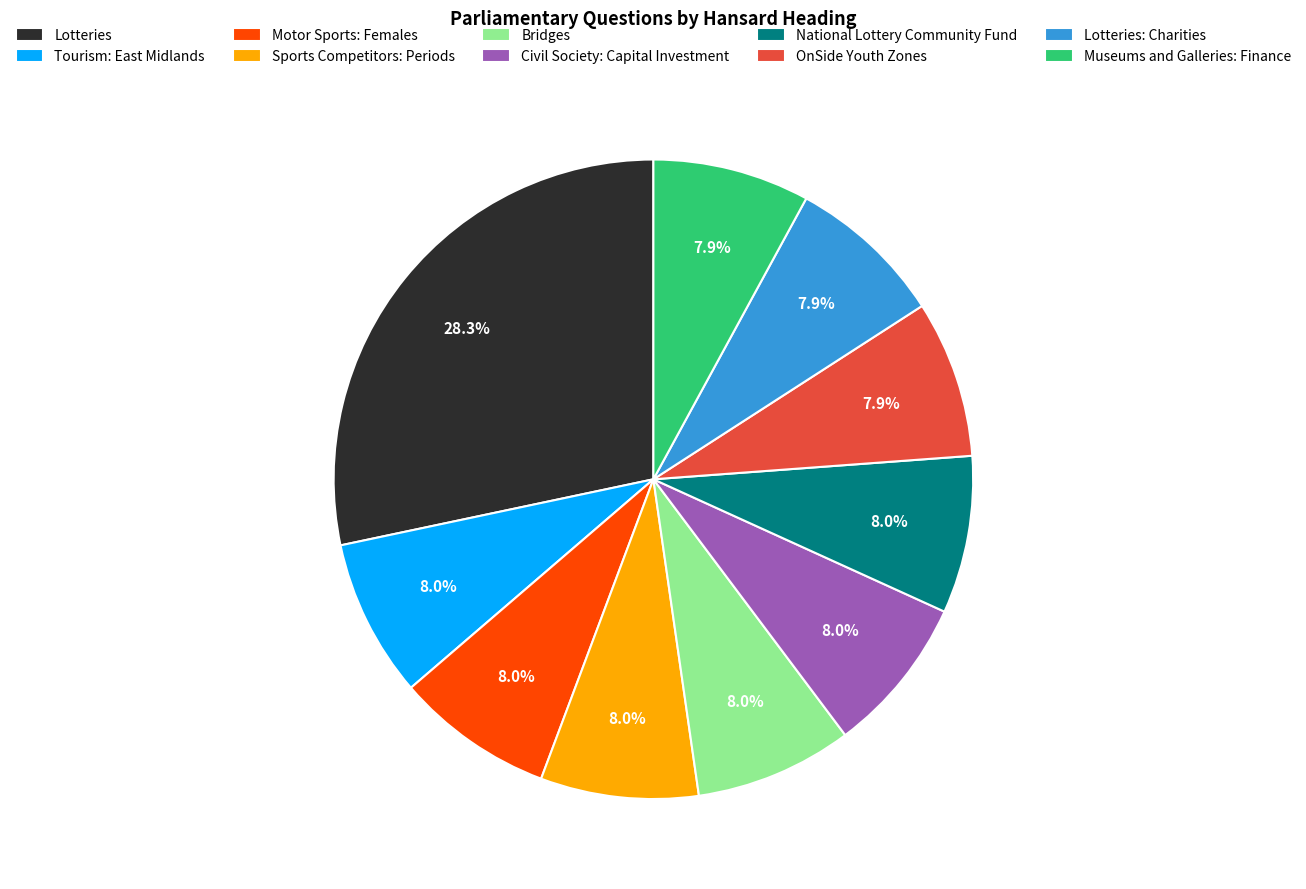

How much of the chart is everything except Lotteries: Charities?

92.1%